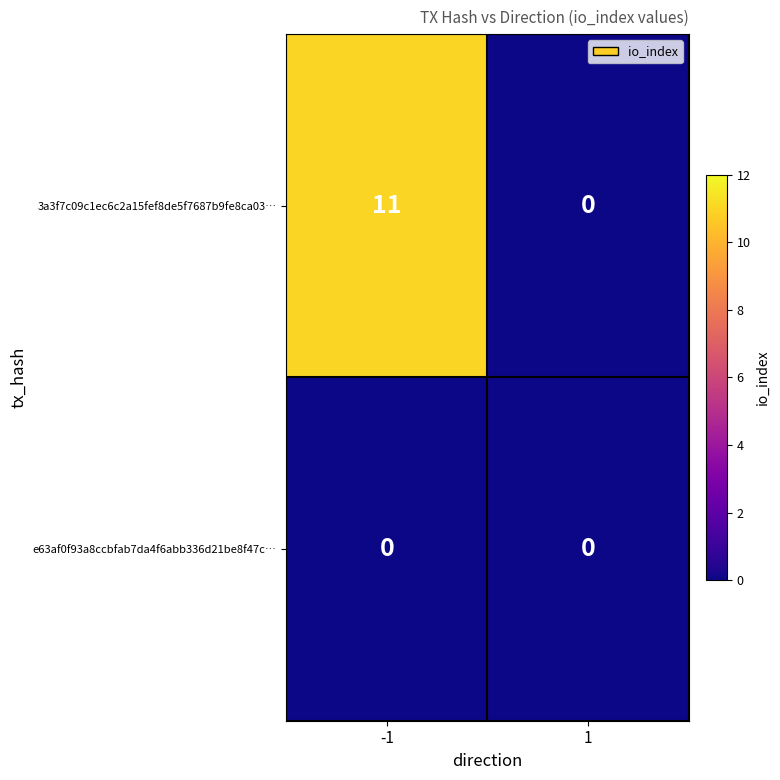

Which series has the largest total across all categories?

3a3f7c09c1ec6c2a15fef8de5f7687b9fe8ca03…